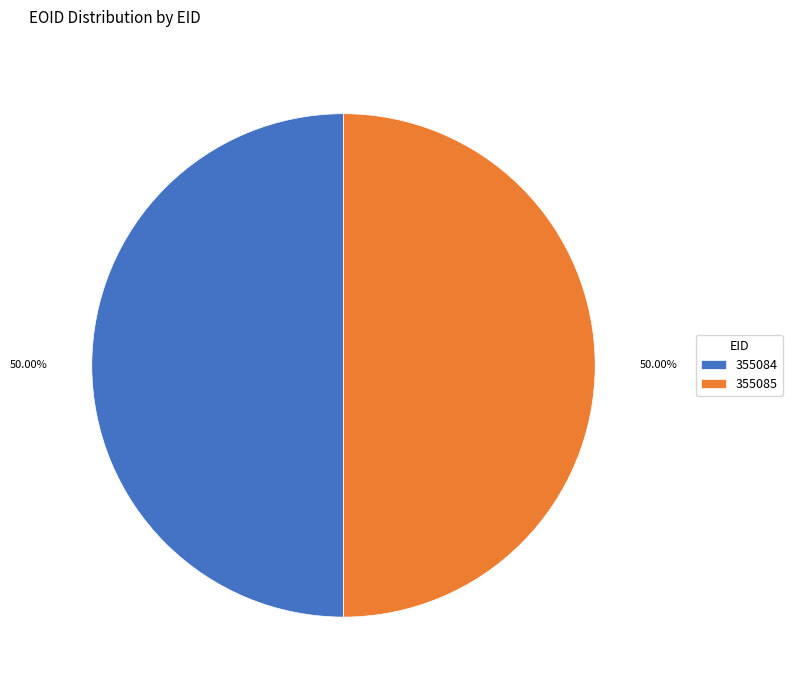

What is the ratio of the value at 355084 to the value at 355085?

1.0